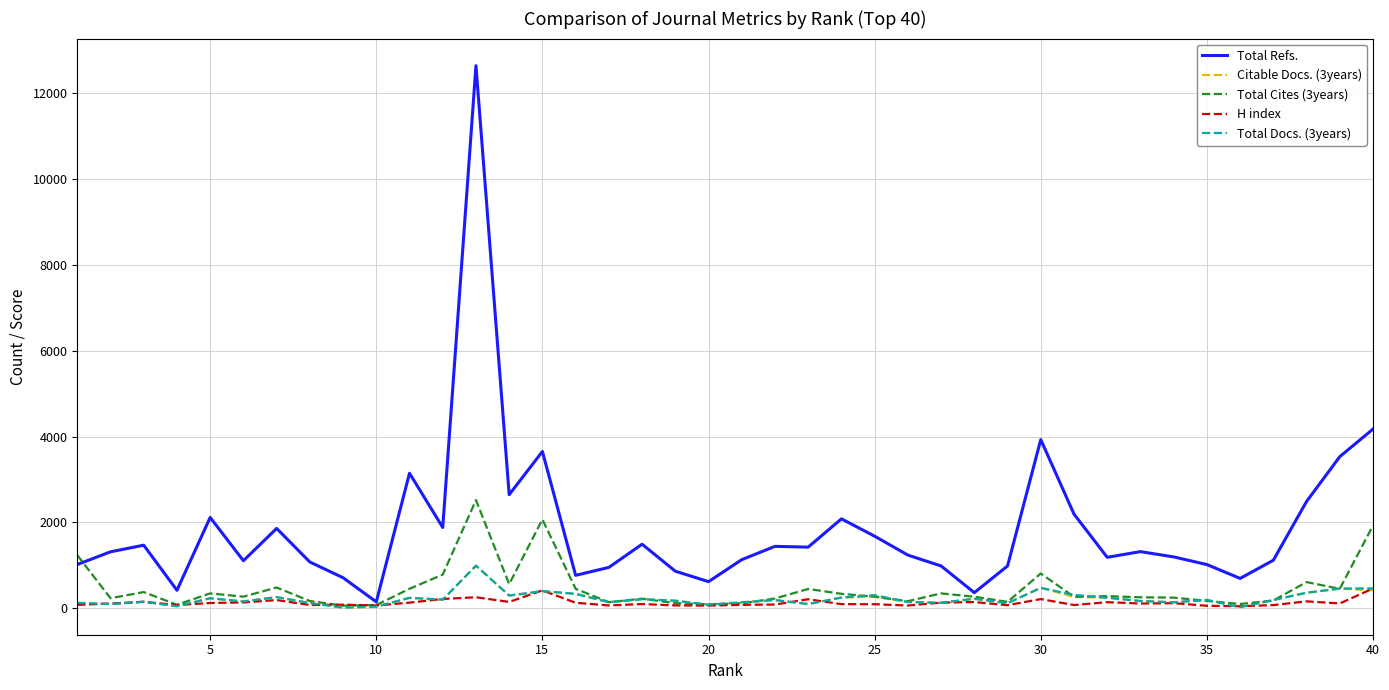

What is the minimum value shown in the chart?

16